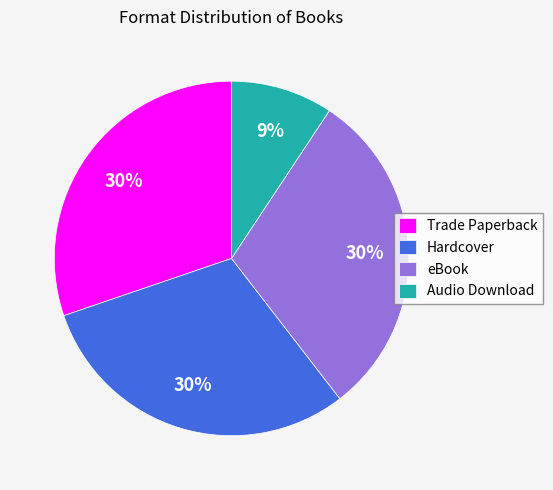

Count the number of slices in the pie.

4